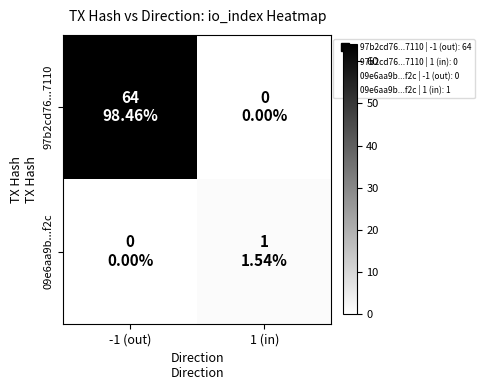

Which series has the largest total across all categories?

97b2cd76...7110